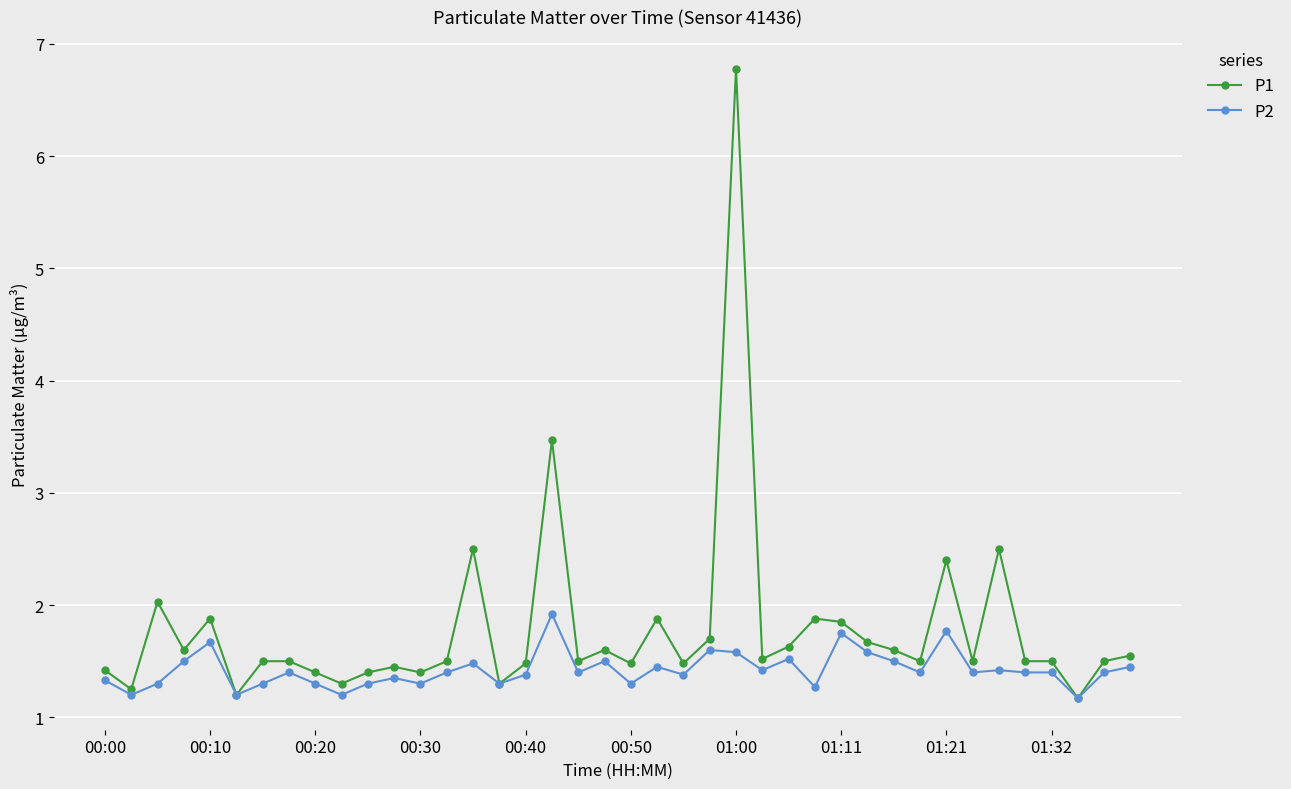

How many series are shown in this chart?

2